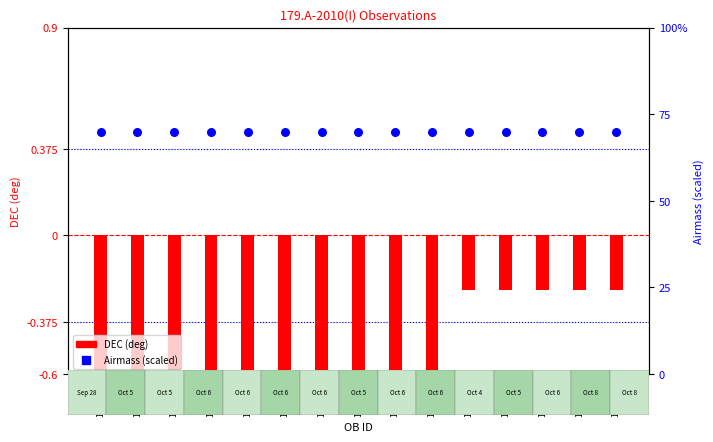

Which series reaches the minimum Y coordinate?

DEC (deg)